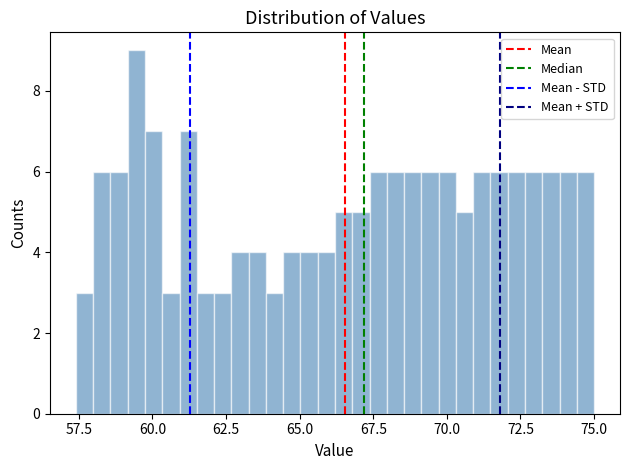

Read against the x-axis, roughly where is the centre of the tallest bar?

59.5